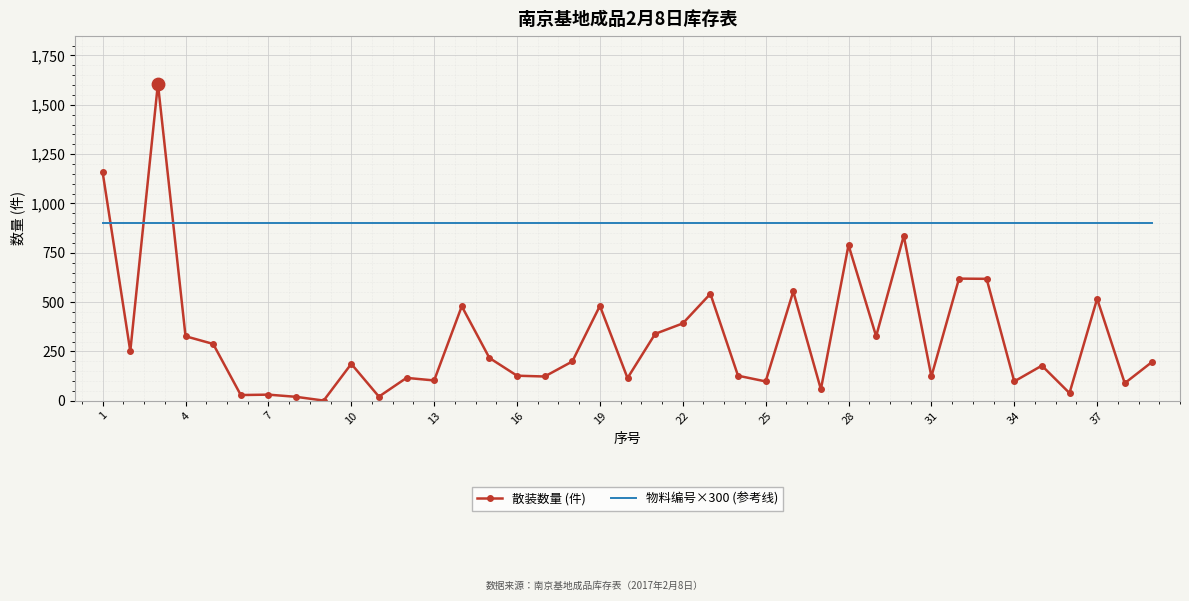

Which series has the largest range (max minus min)?

散装数量 (件)